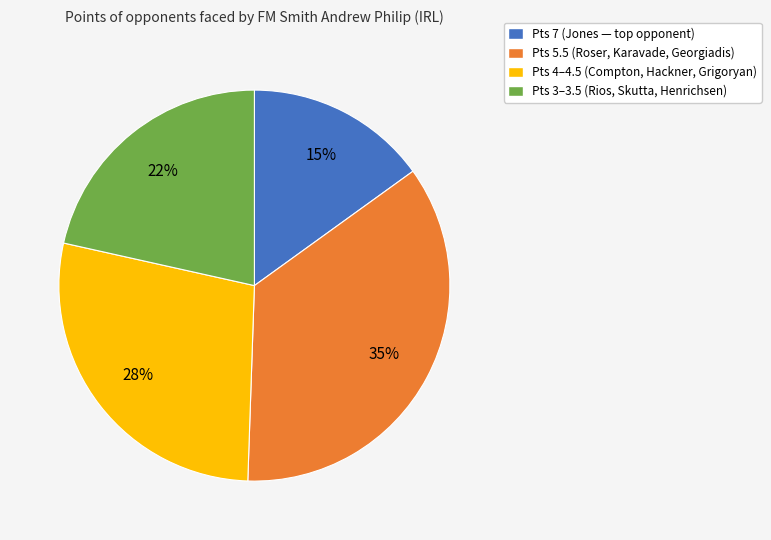

Is there a majority slice in this chart?

No